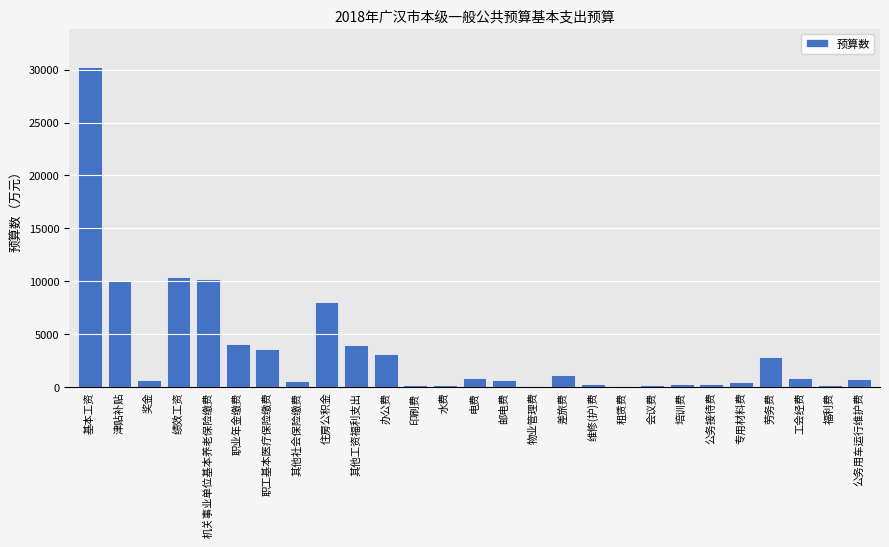

What is the greatest value displayed?

30257